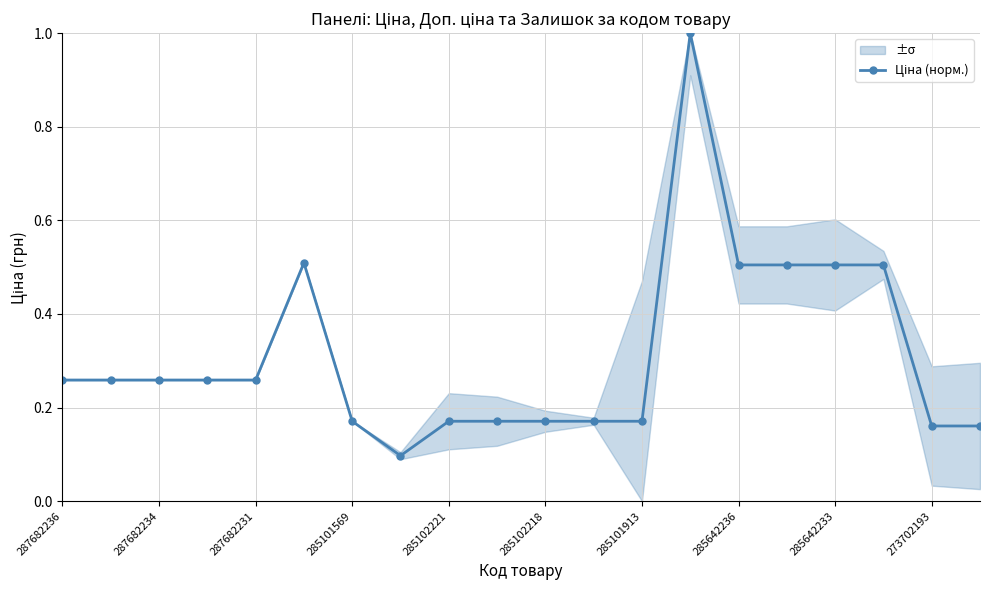

How many points are lower than both their immediate neighbors (excluding endpoints)?

1